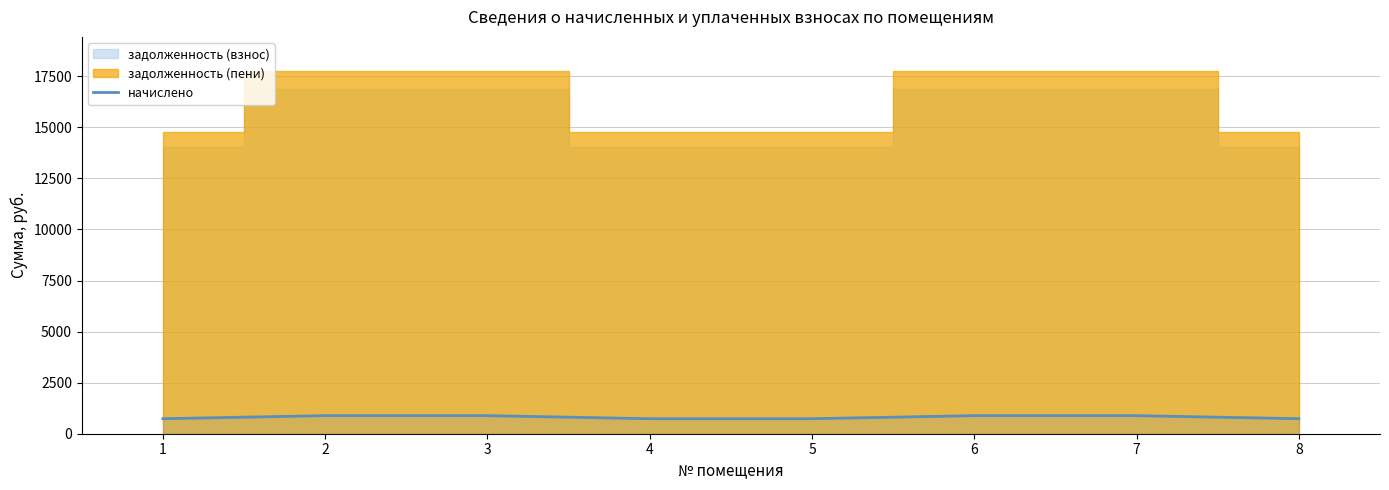

The value of начислено at 3 is 884.5. True or false?

True